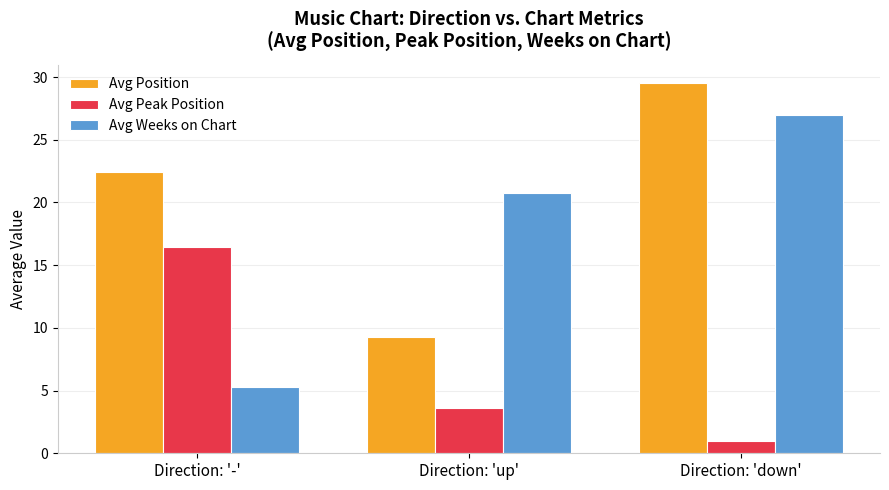

What is the difference between the maximum and second lowest values in the Avg Position series?

7.0